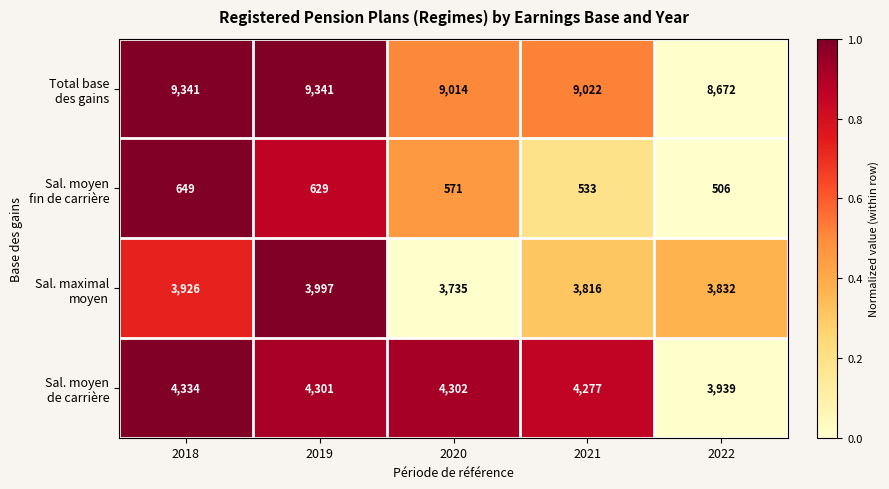

What is the minimum value shown in the chart?

506